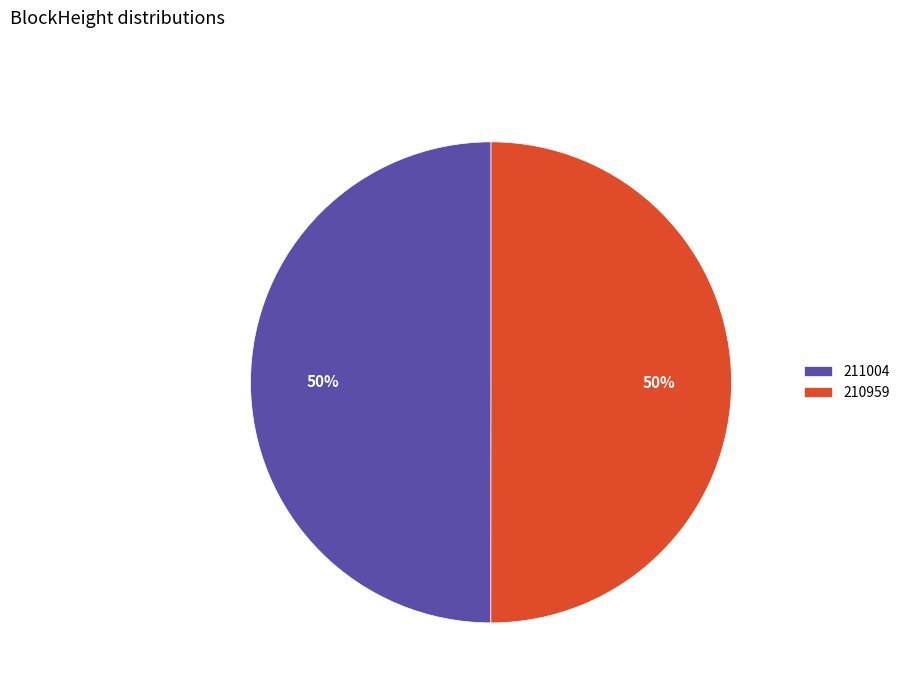

How many segments does this pie chart have?

2